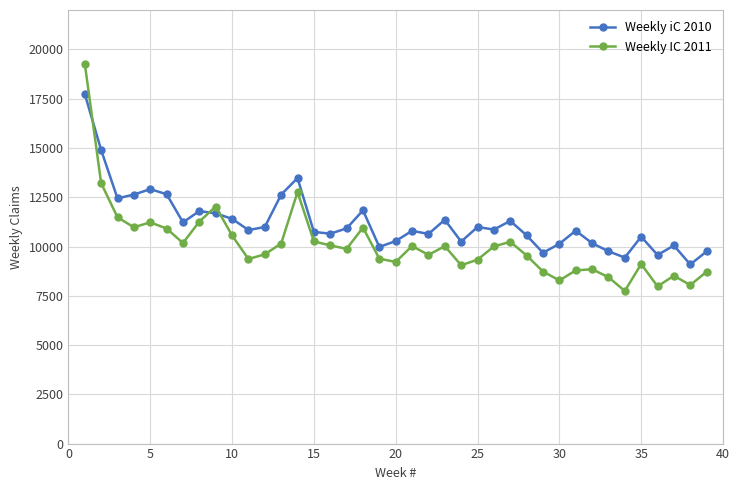

Which series has the widest spread of values?

Weekly IC 2011